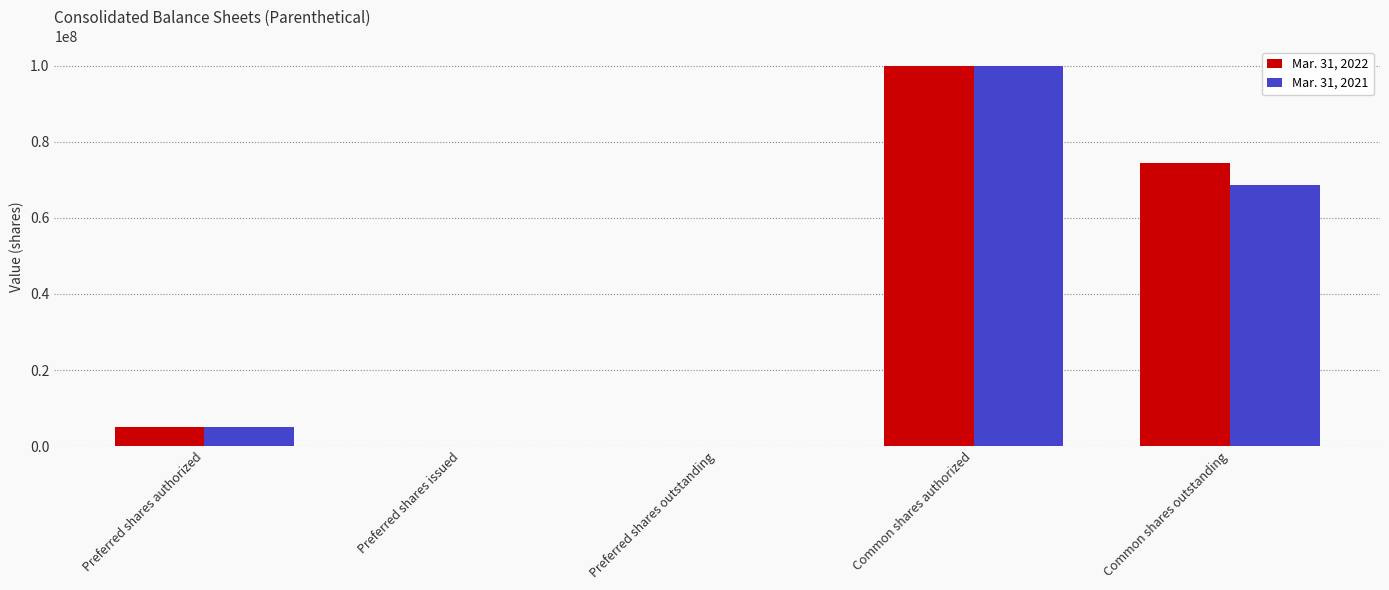

Reading left to right, what are all the values shown in this chart?

Mar. 31, 2022: 5000000	0	0	100000000	74428816
Mar. 31, 2021: 5000000	0	0	100000000	68529133